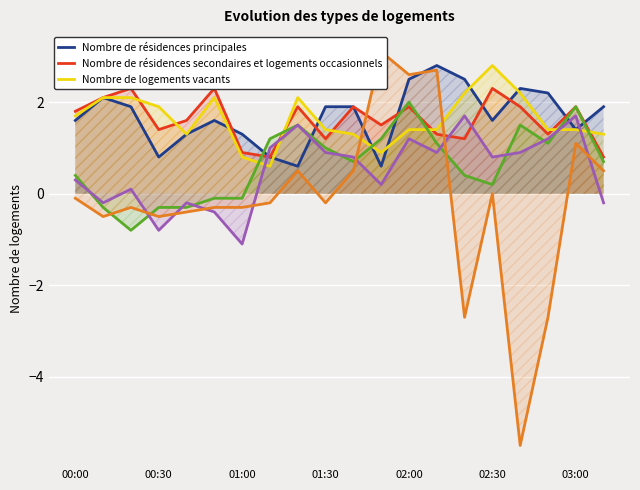

What is the difference between the highest and lowest values at 02:00?

1.4